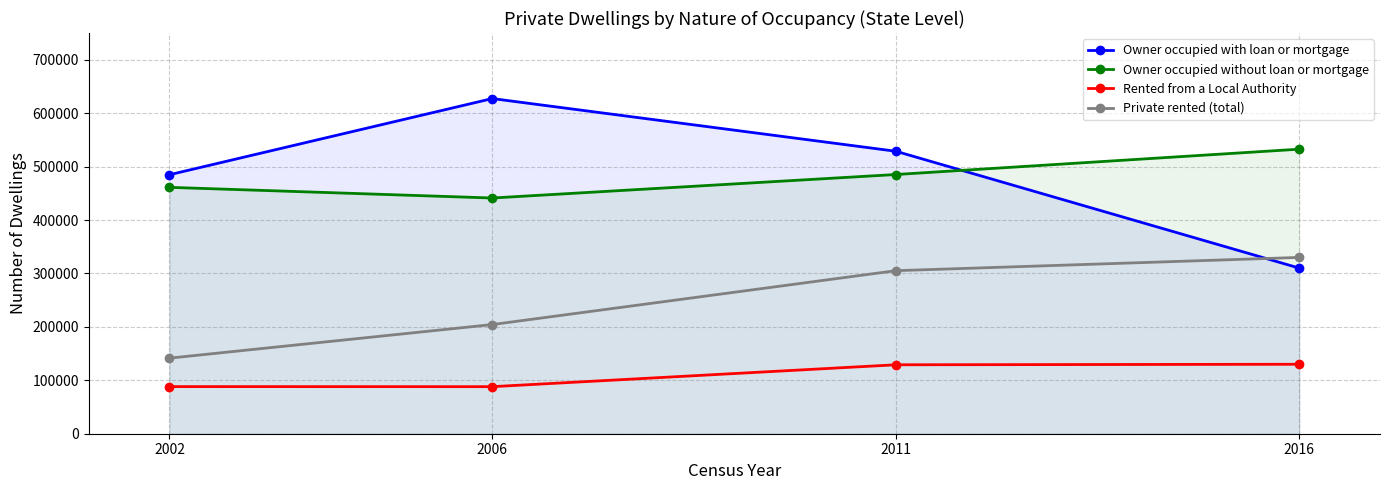

Is the value of Rented from a Local Authority at 2002 greater than the value of Private rented (total) at 2006?

No